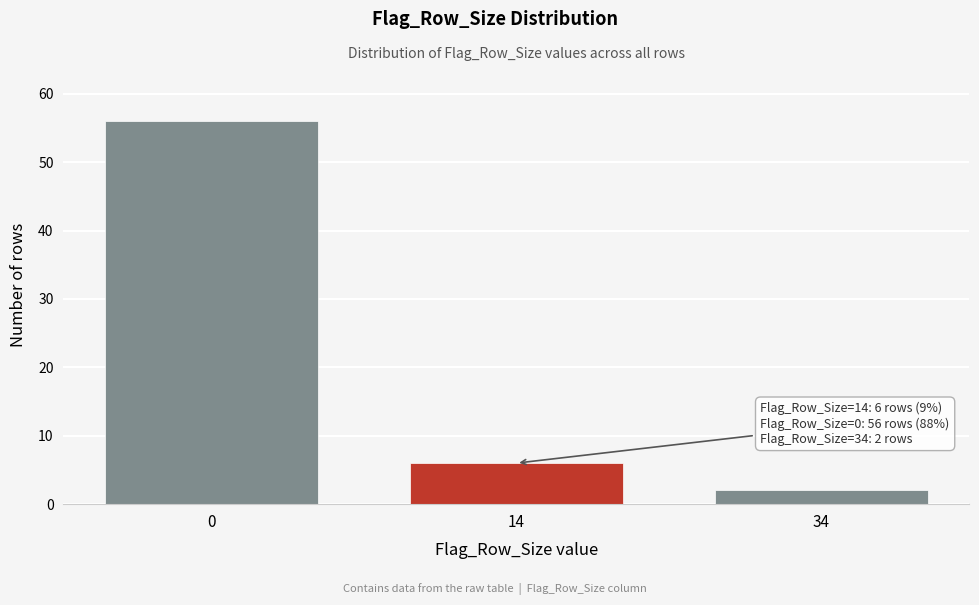

Reading left to right, list all the values displayed in this chart.

56	6	2